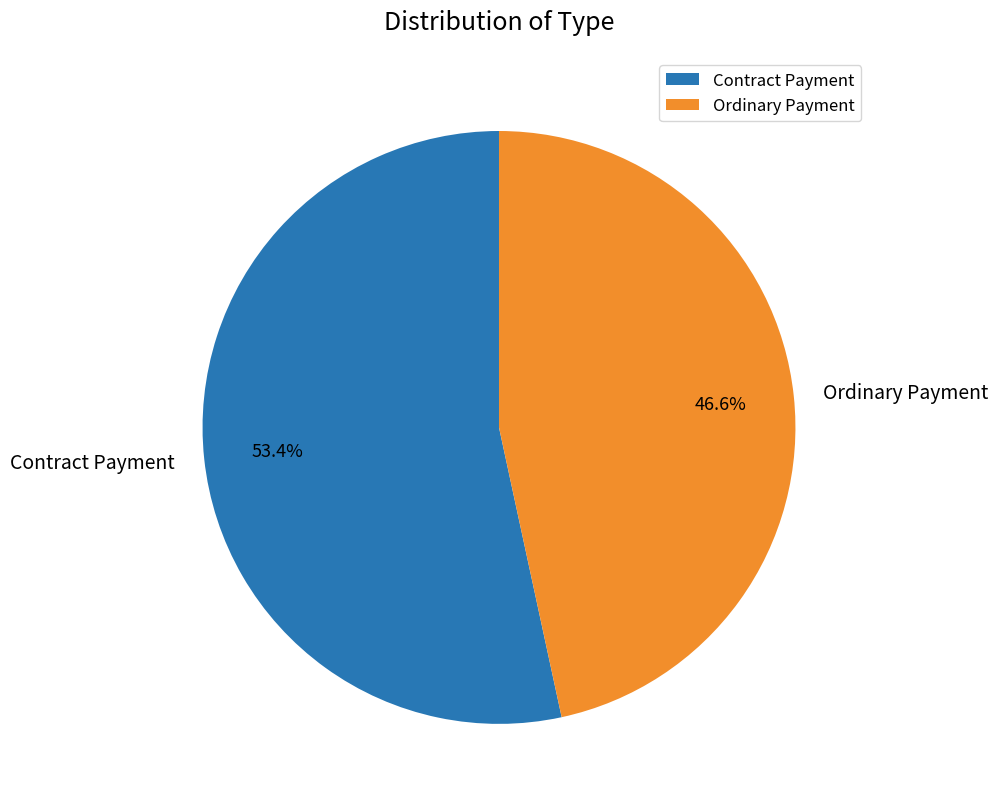

Which category has the smallest portion of the pie?

Ordinary Payment